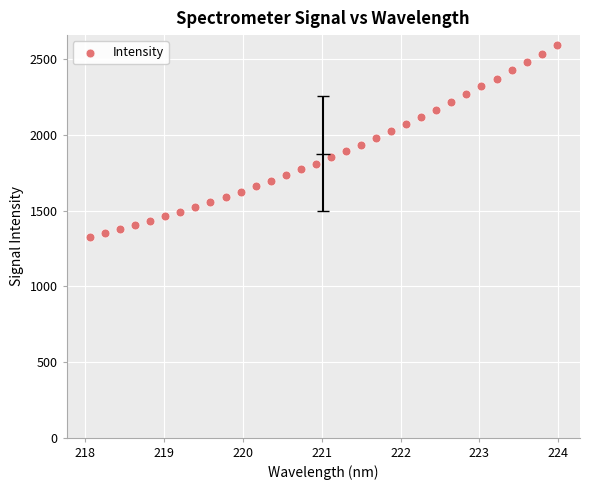

What is the range of Y values (max minus min)?

1270.6